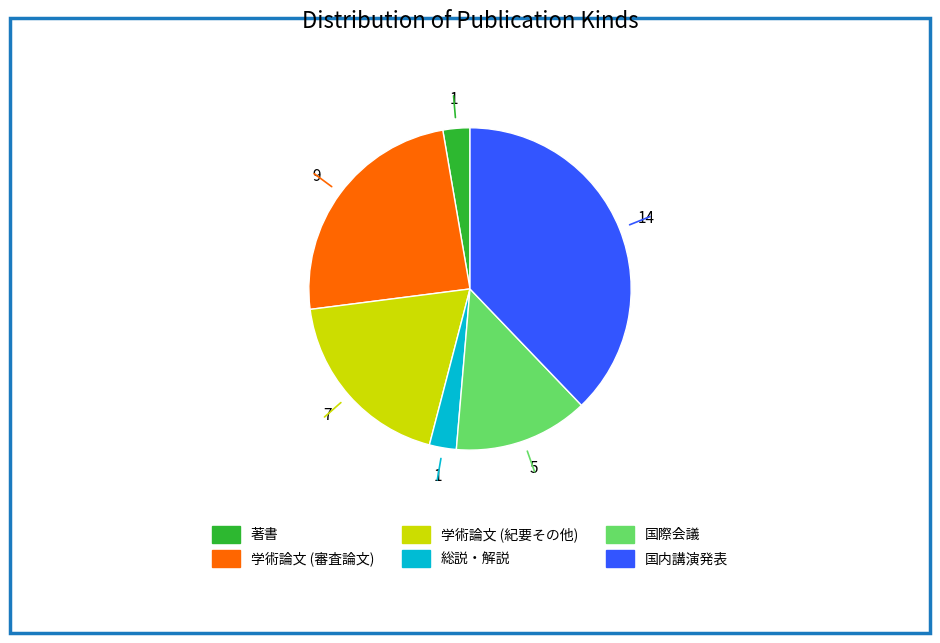

Between 国際会議 and 学術論文 (紀要その他), which is larger?

学術論文 (紀要その他)